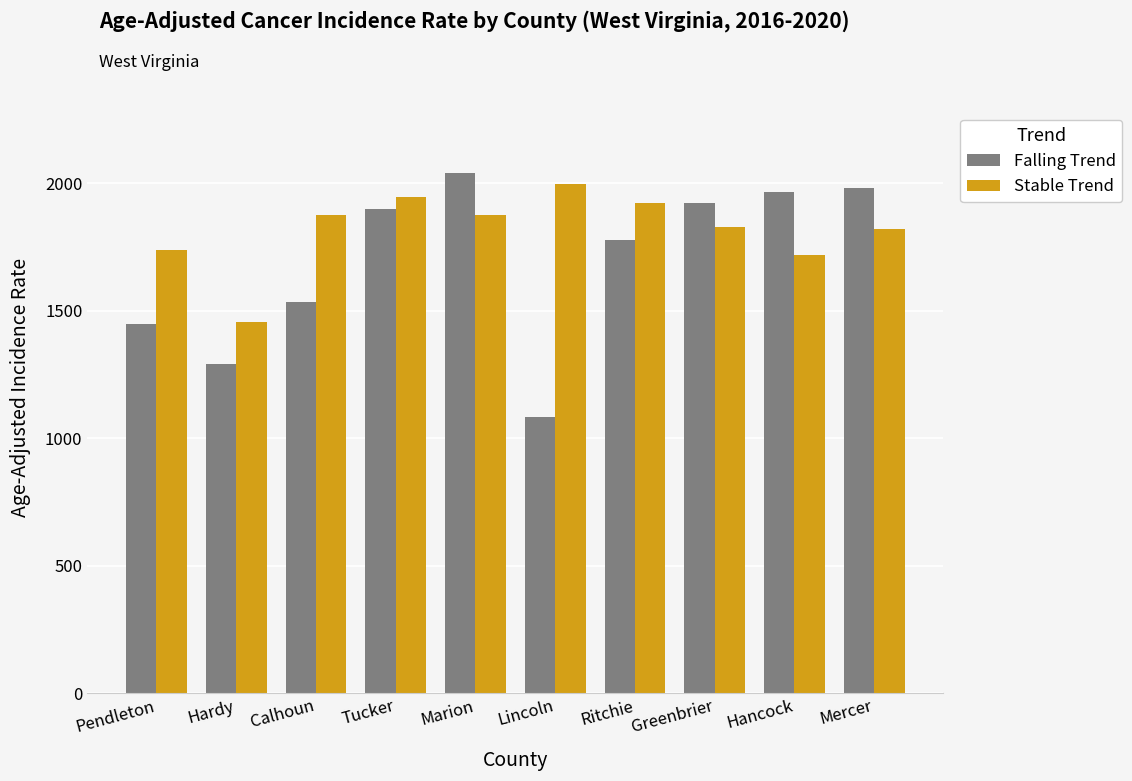

Does the chart contain stacked bars?

No